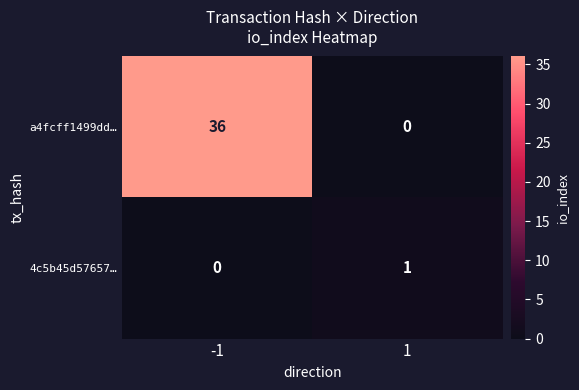

What is the greatest value displayed?

36